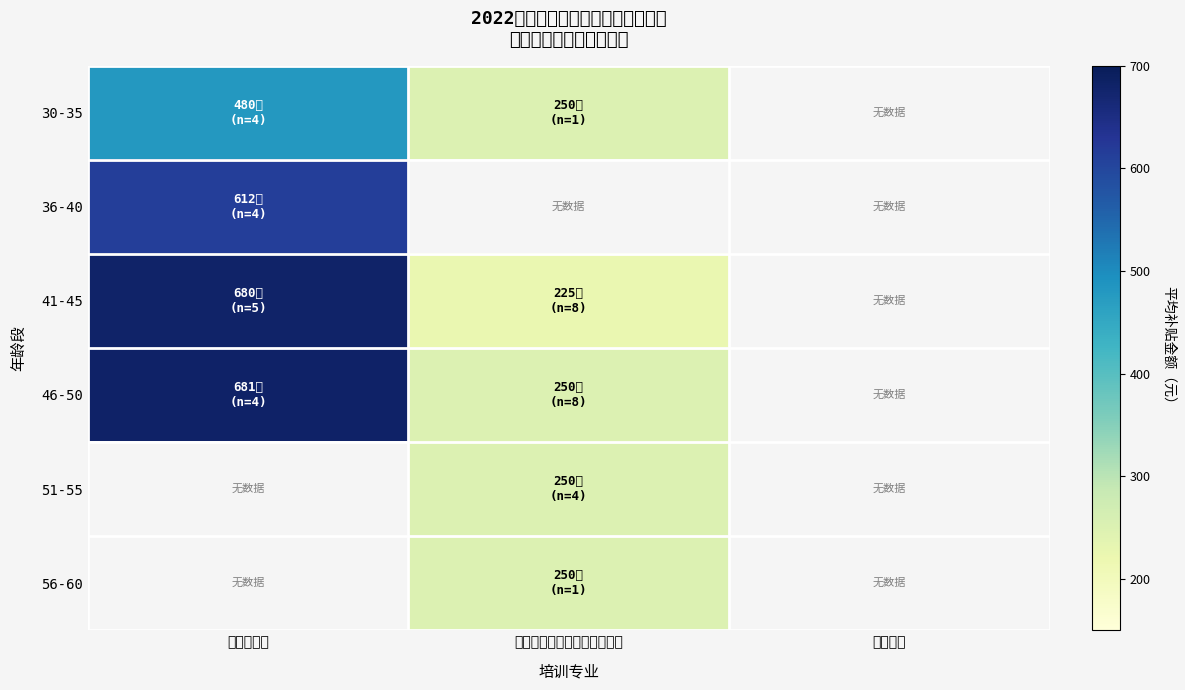

Is it true that 30-35 equals 99.6 at 农村实用人才带头人素质提升?

False